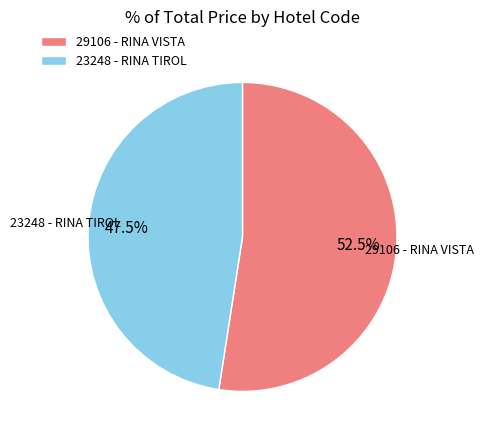

Is there a majority slice in this chart?

Yes